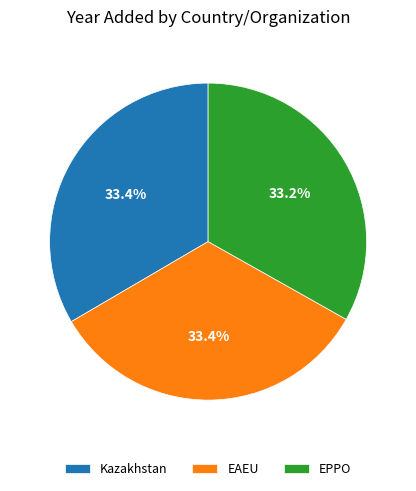

How many segments does this pie chart have?

3